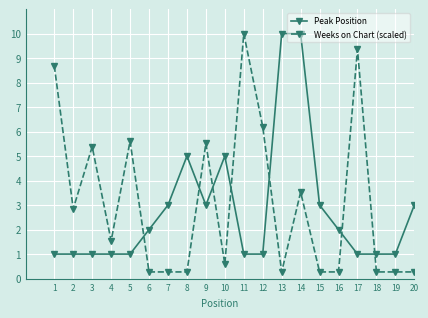

The value of Peak Position at 11 is 0.3. True or false?

False